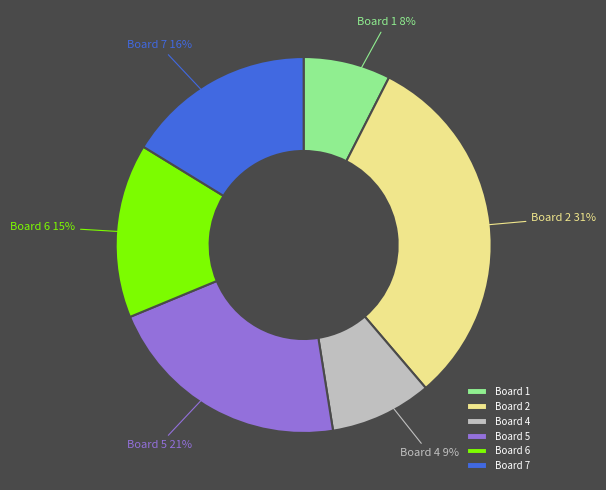

What is the ratio of the value at Board 7 to the value at Board 2?

0.5